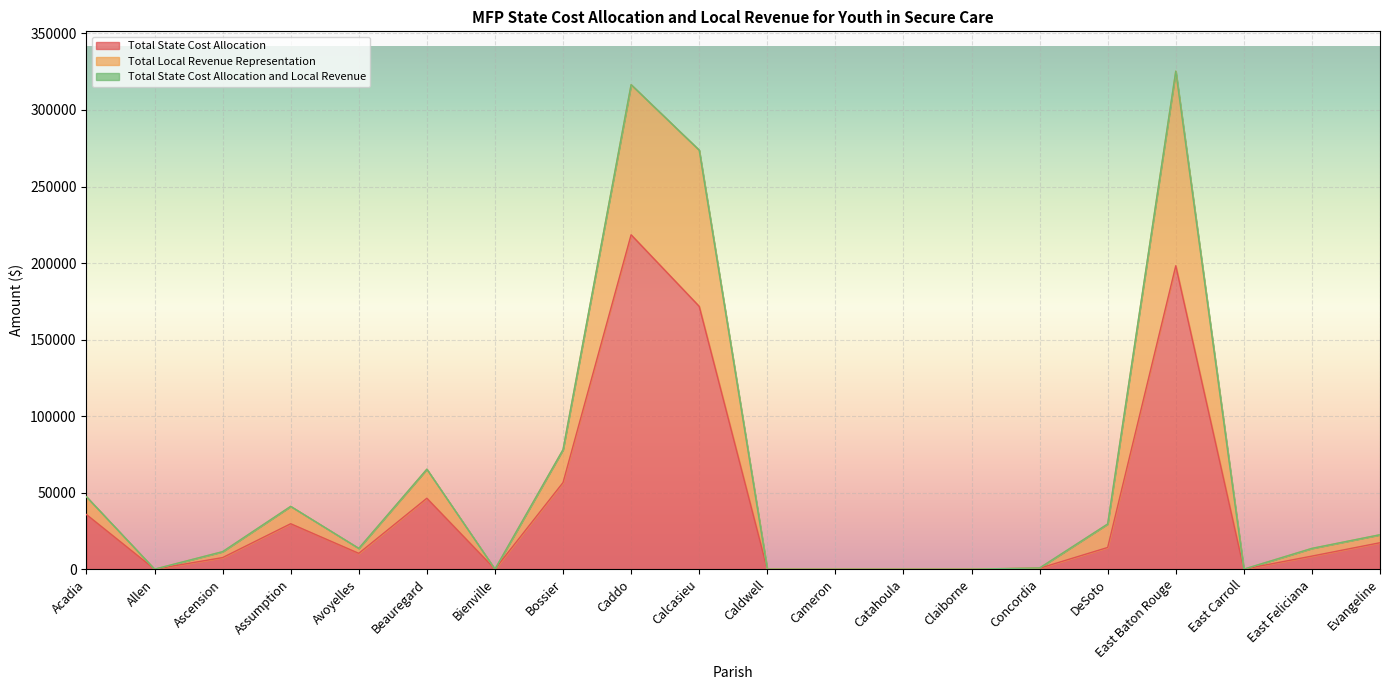

How many lines are shown in the chart?

3